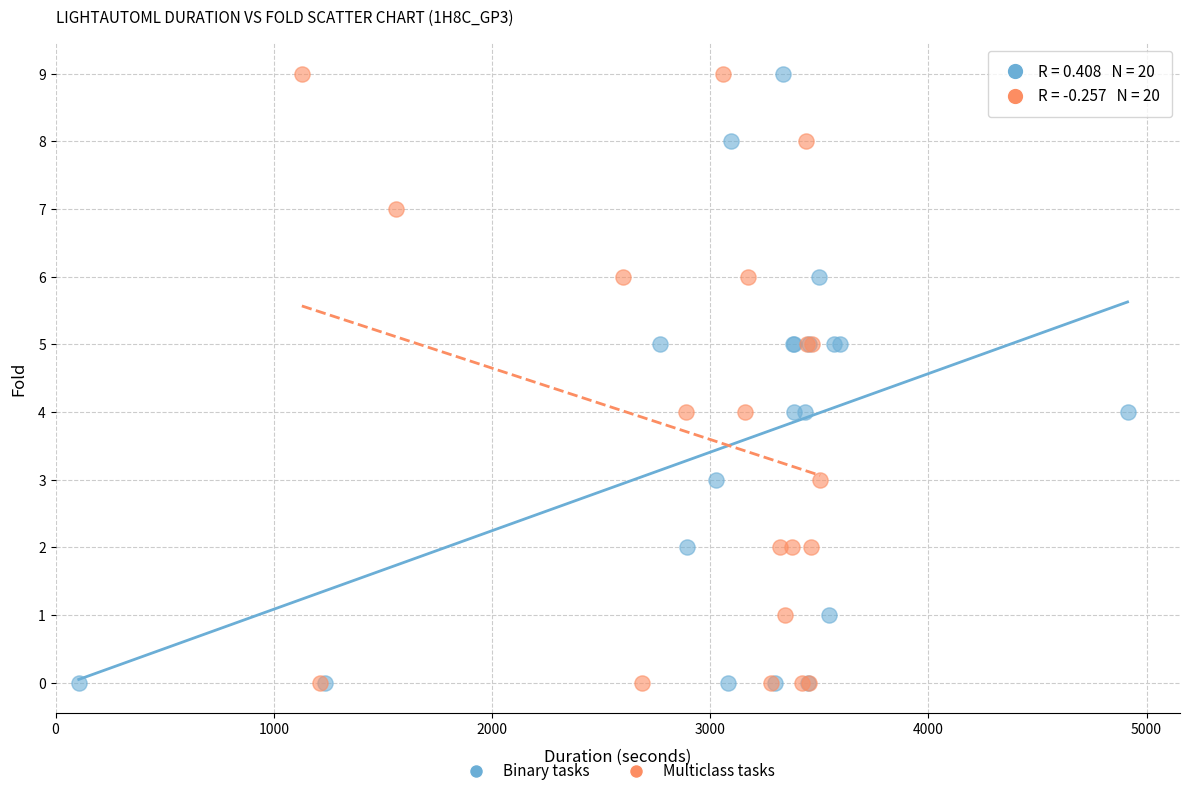

What are all the series names shown in the legend?

Binary tasks, Multiclass tasks